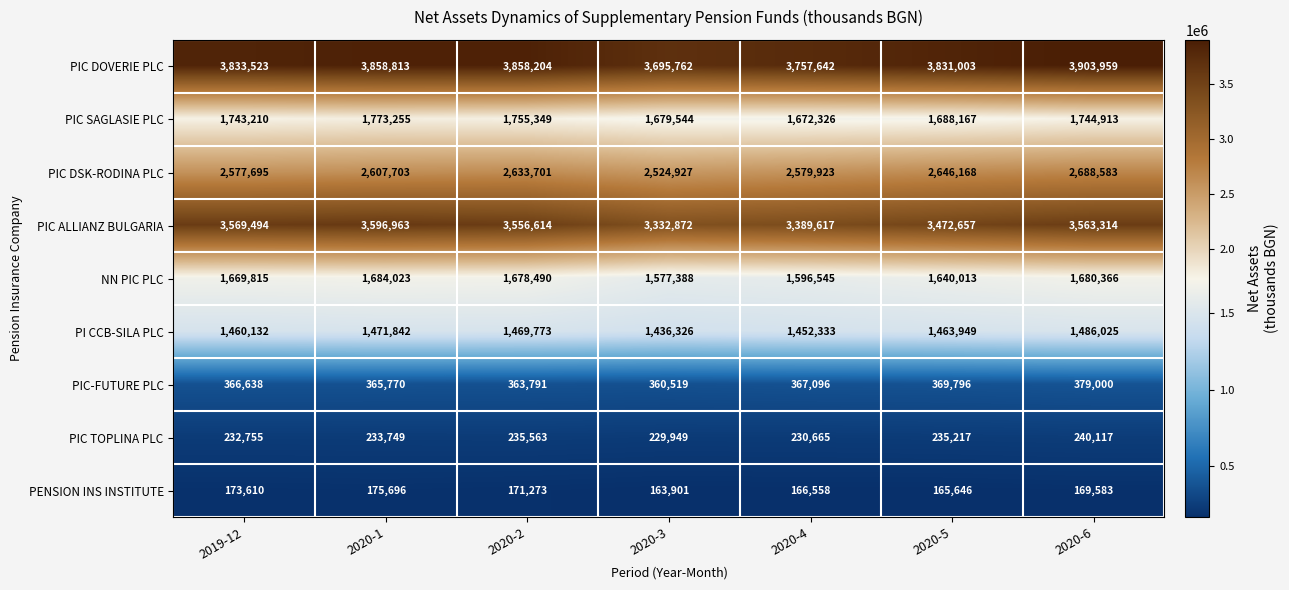

Which label corresponds to the smallest value in the chart?

2020-3